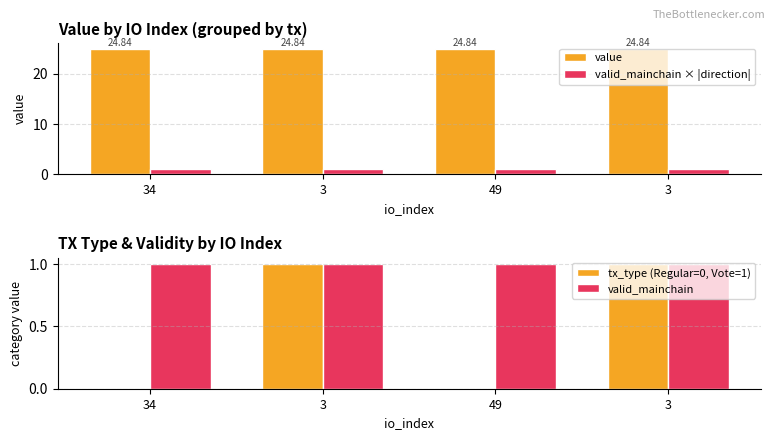

What are all the series names shown in the legend?

value, valid_mainchain × |direction|, tx_type (Regular=0, Vote=1), valid_mainchain